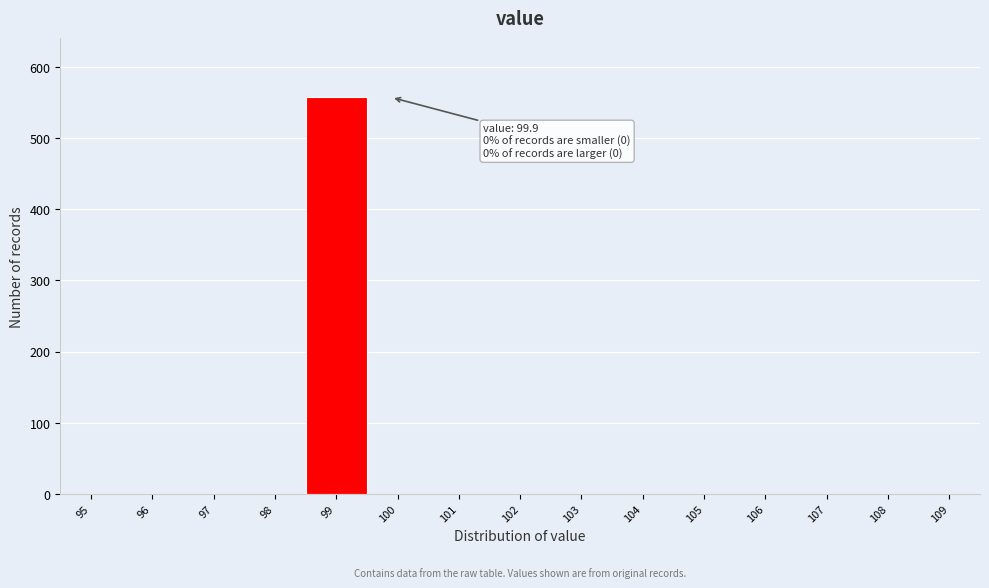

Reading left to right, list all the values displayed in this chart.

95=0	96=0	97=0	98=0	99=557	100=0	101=0	102=0	103=0	104=0	105=0	106=0	107=0	108=0	109=0